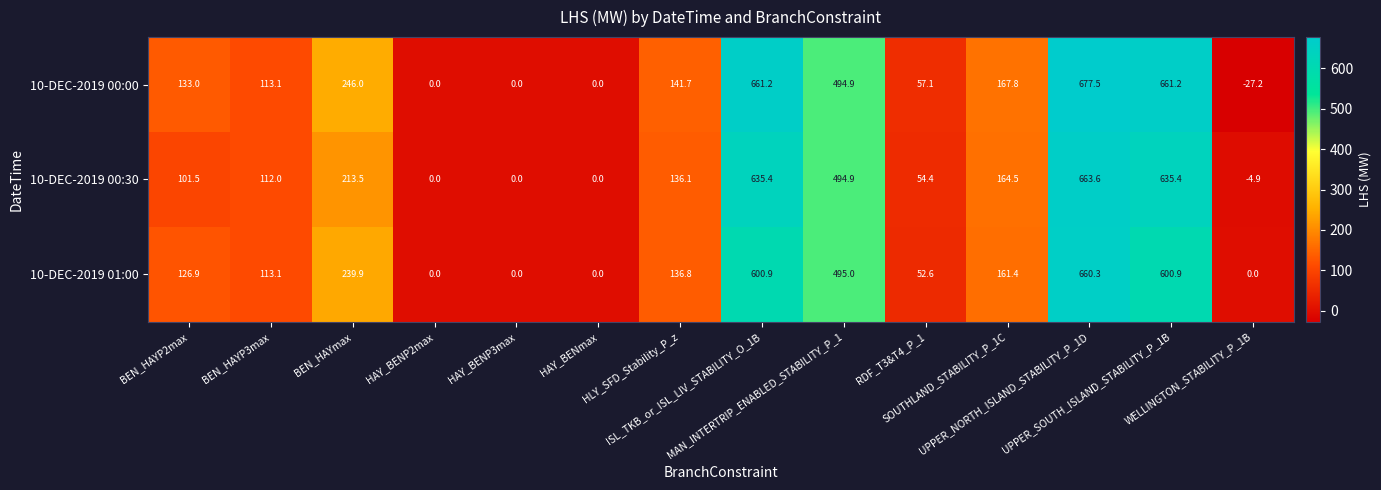

Rank the series by their maximum value, from lowest to highest.

10-DEC-2019 01:00, 10-DEC-2019 00:30, 10-DEC-2019 00:00